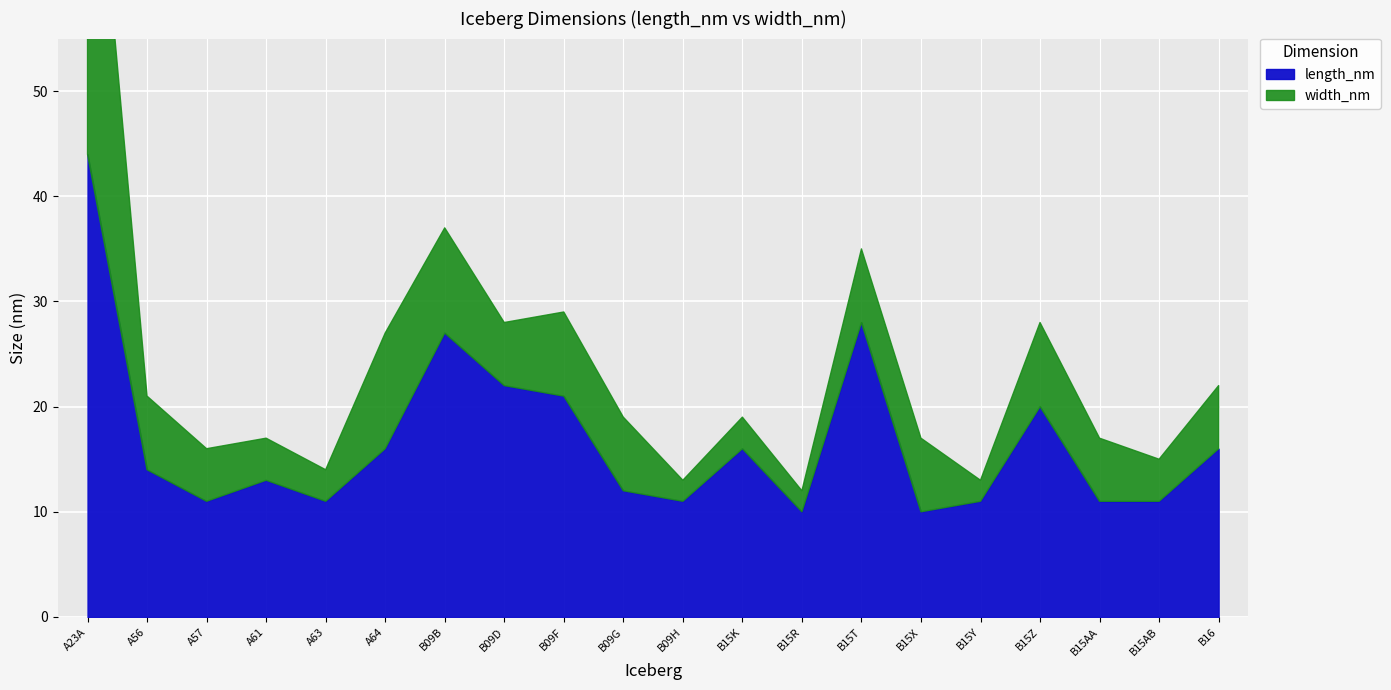

Reading right to left, what are all the values shown in this chart?

length_nm: B16=16	B15AB=11	B15AA=11	B15Z=20	B15Y=11	B15X=10	B15T=28	B15R=10	B15K=16	B09H=11	B09G=12	B09F=21	B09D=22	B09B=27	A64=16	A63=11	A61=13	A57=11	A56=14	A23A=44
width_nm: B16=6	B15AB=4	B15AA=6	B15Z=8	B15Y=2	B15X=7	B15T=7	B15R=2	B15K=3	B09H=2	B09G=7	B09F=8	B09D=6	B09B=10	A64=11	A63=3	A61=4	A57=5	A56=7	A23A=40